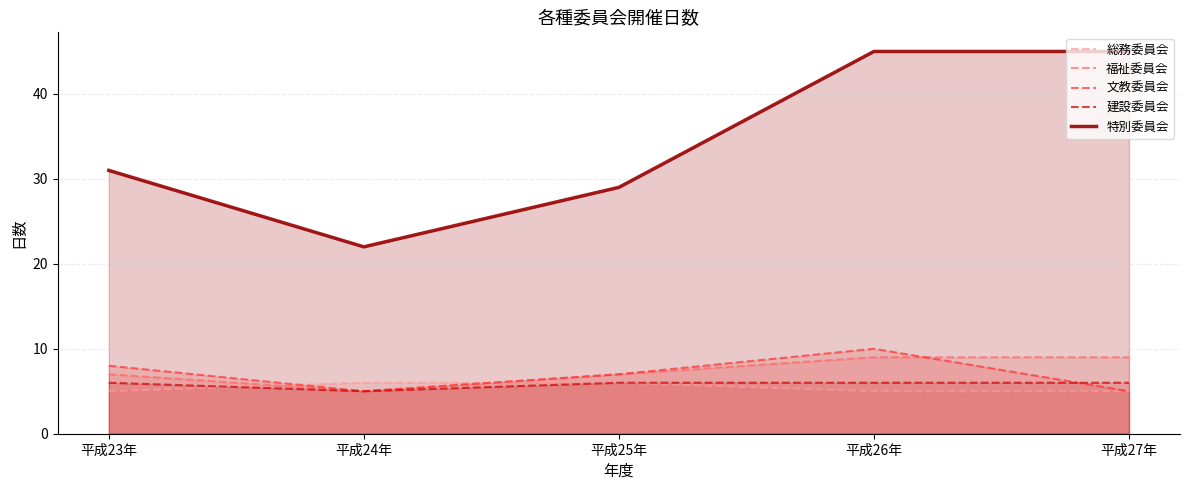

True or false: 総務委員会 has more than 0 points higher than both neighbors.

False